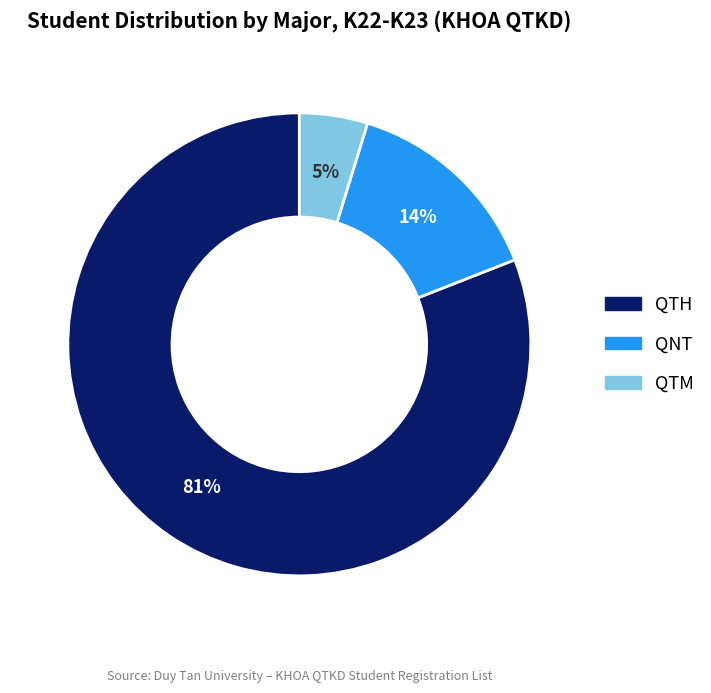

To the nearest percent, what percentage of the pie is QTH?

81%